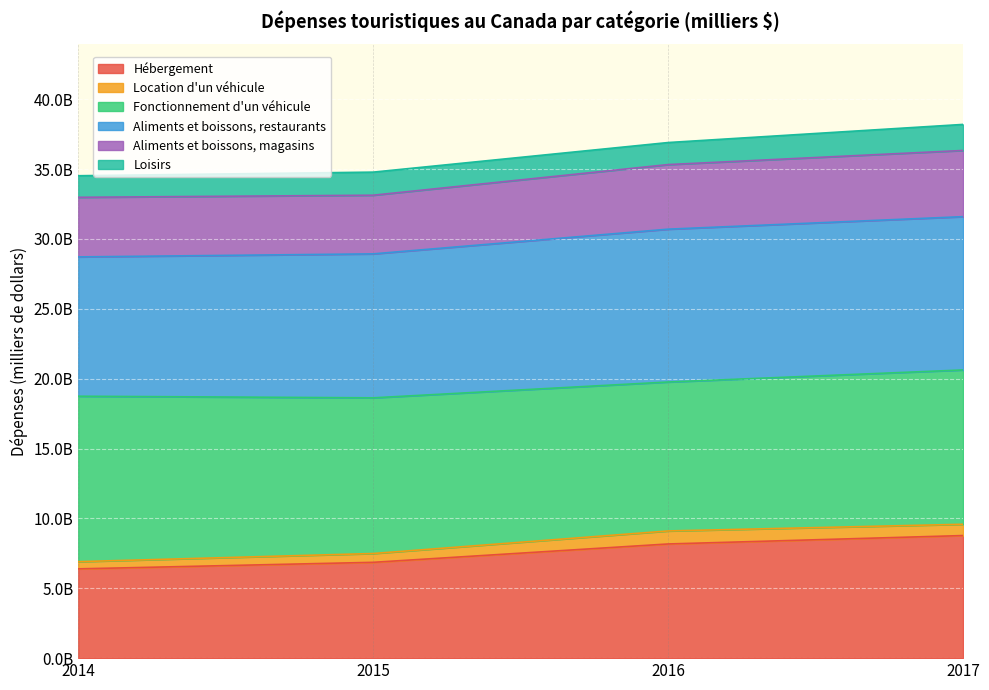

True or false: Aliments et boissons, restaurants and Hébergement cross at least once.

False